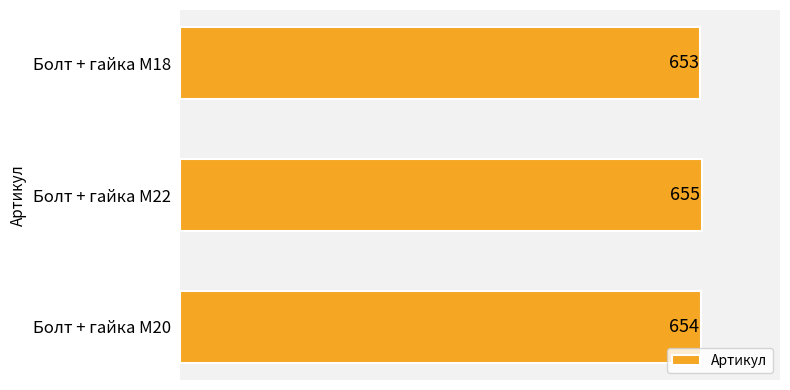

What is the maximum value shown in the chart?

655